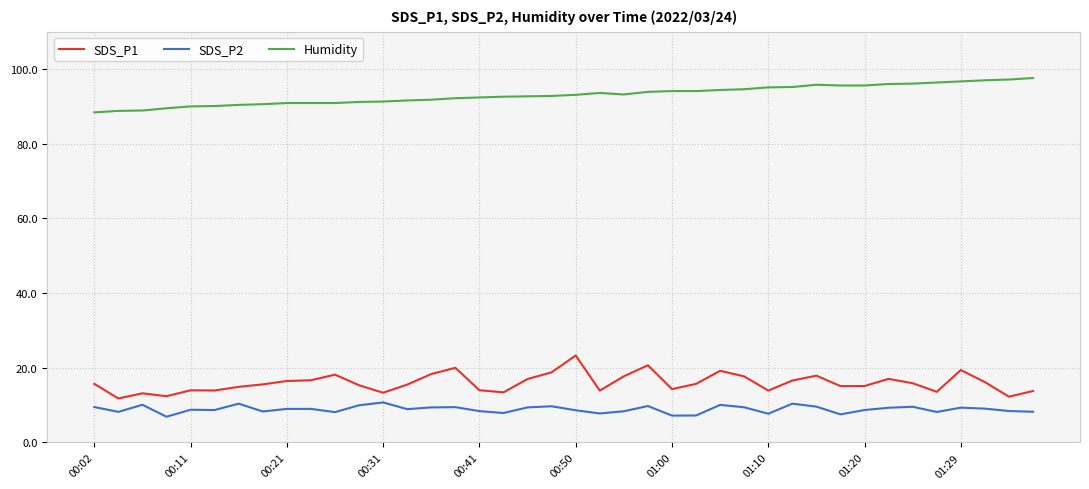

What is the lowest value of the Humidity series?

88.4